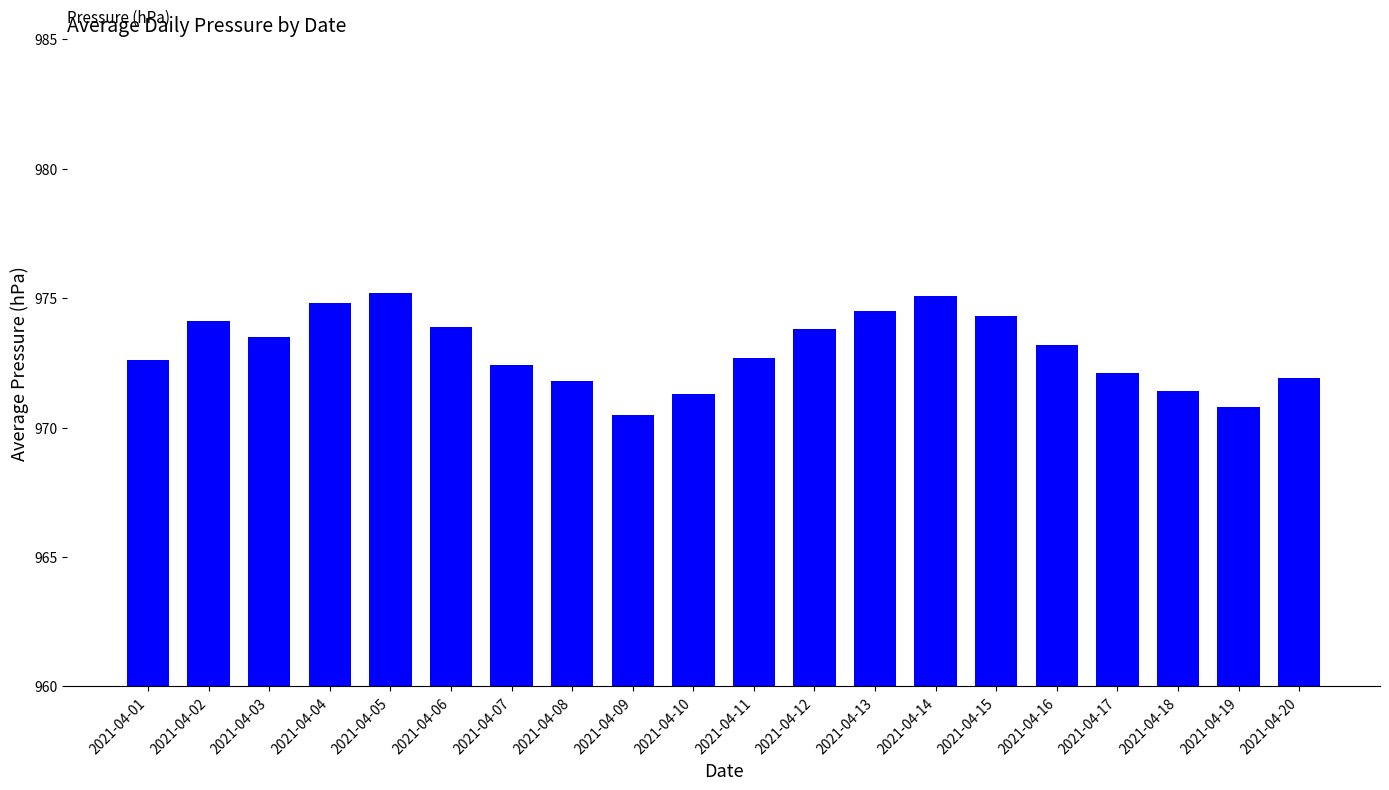

Does the chart contain stacked bars?

No